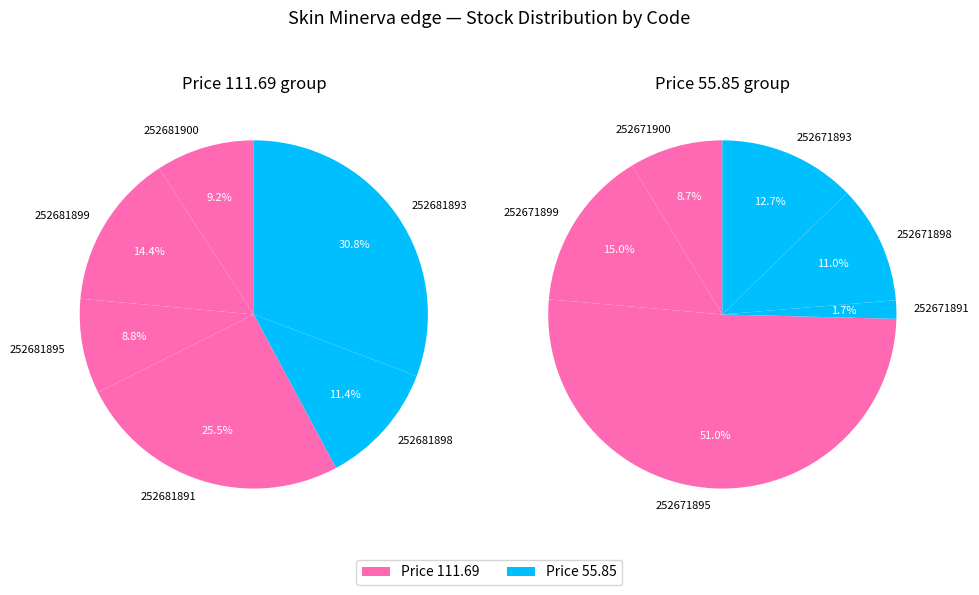

Which category has the smallest portion of the pie?

252671891